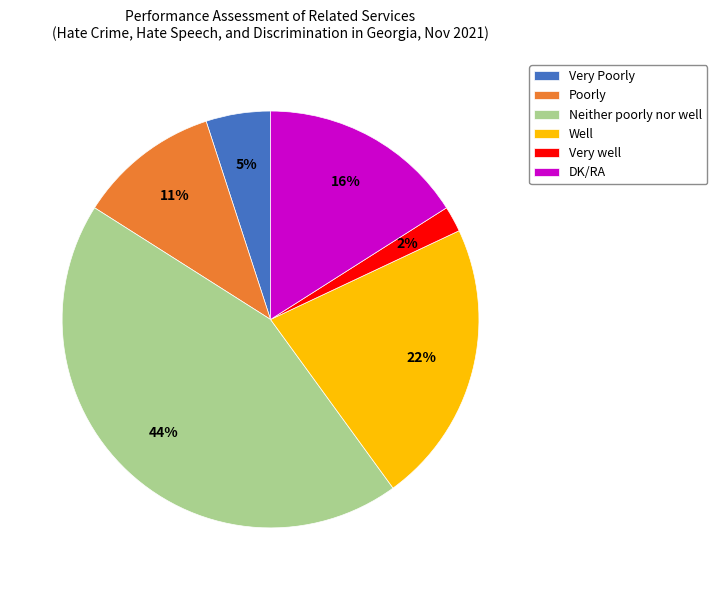

Which has a higher value, Very Poorly or DK/RA?

DK/RA